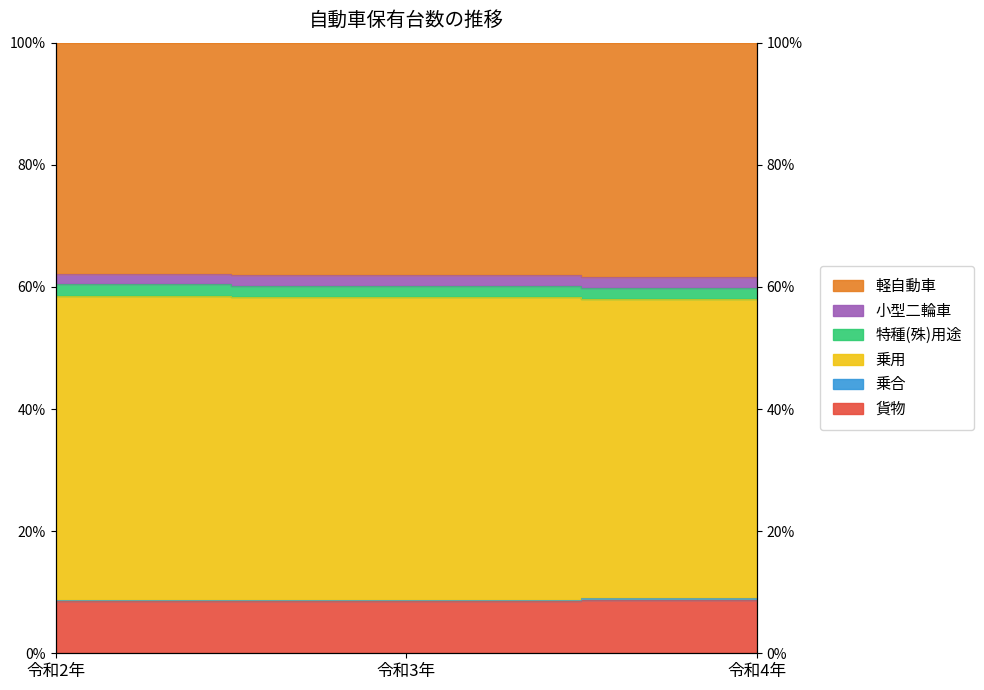

What is the minimum value shown in the chart?

8.5